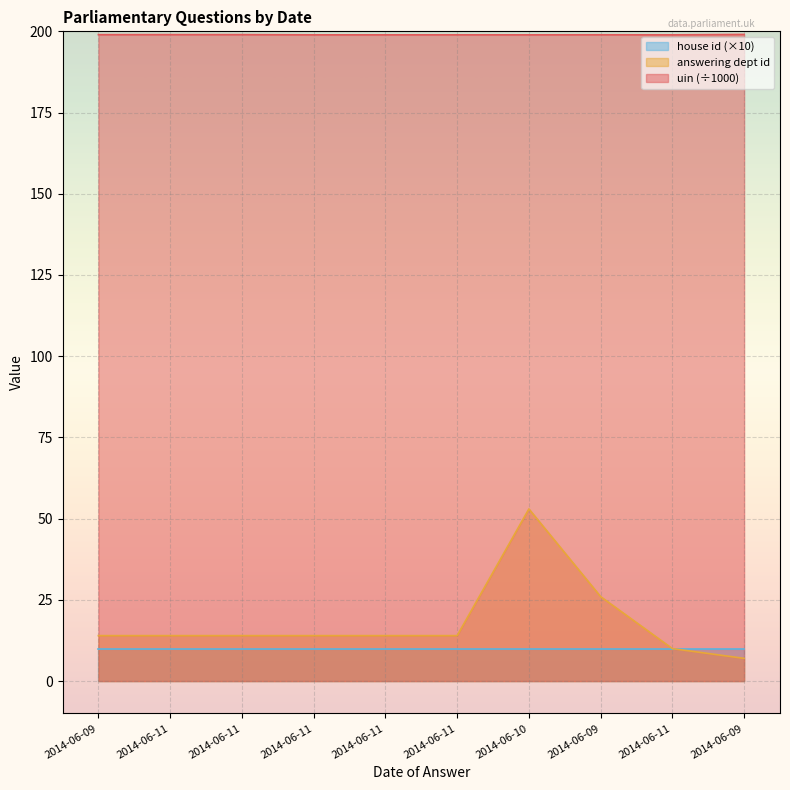

List the series in order of their peak value, highest first.

uin (÷1000), answering dept id, house id (×10)